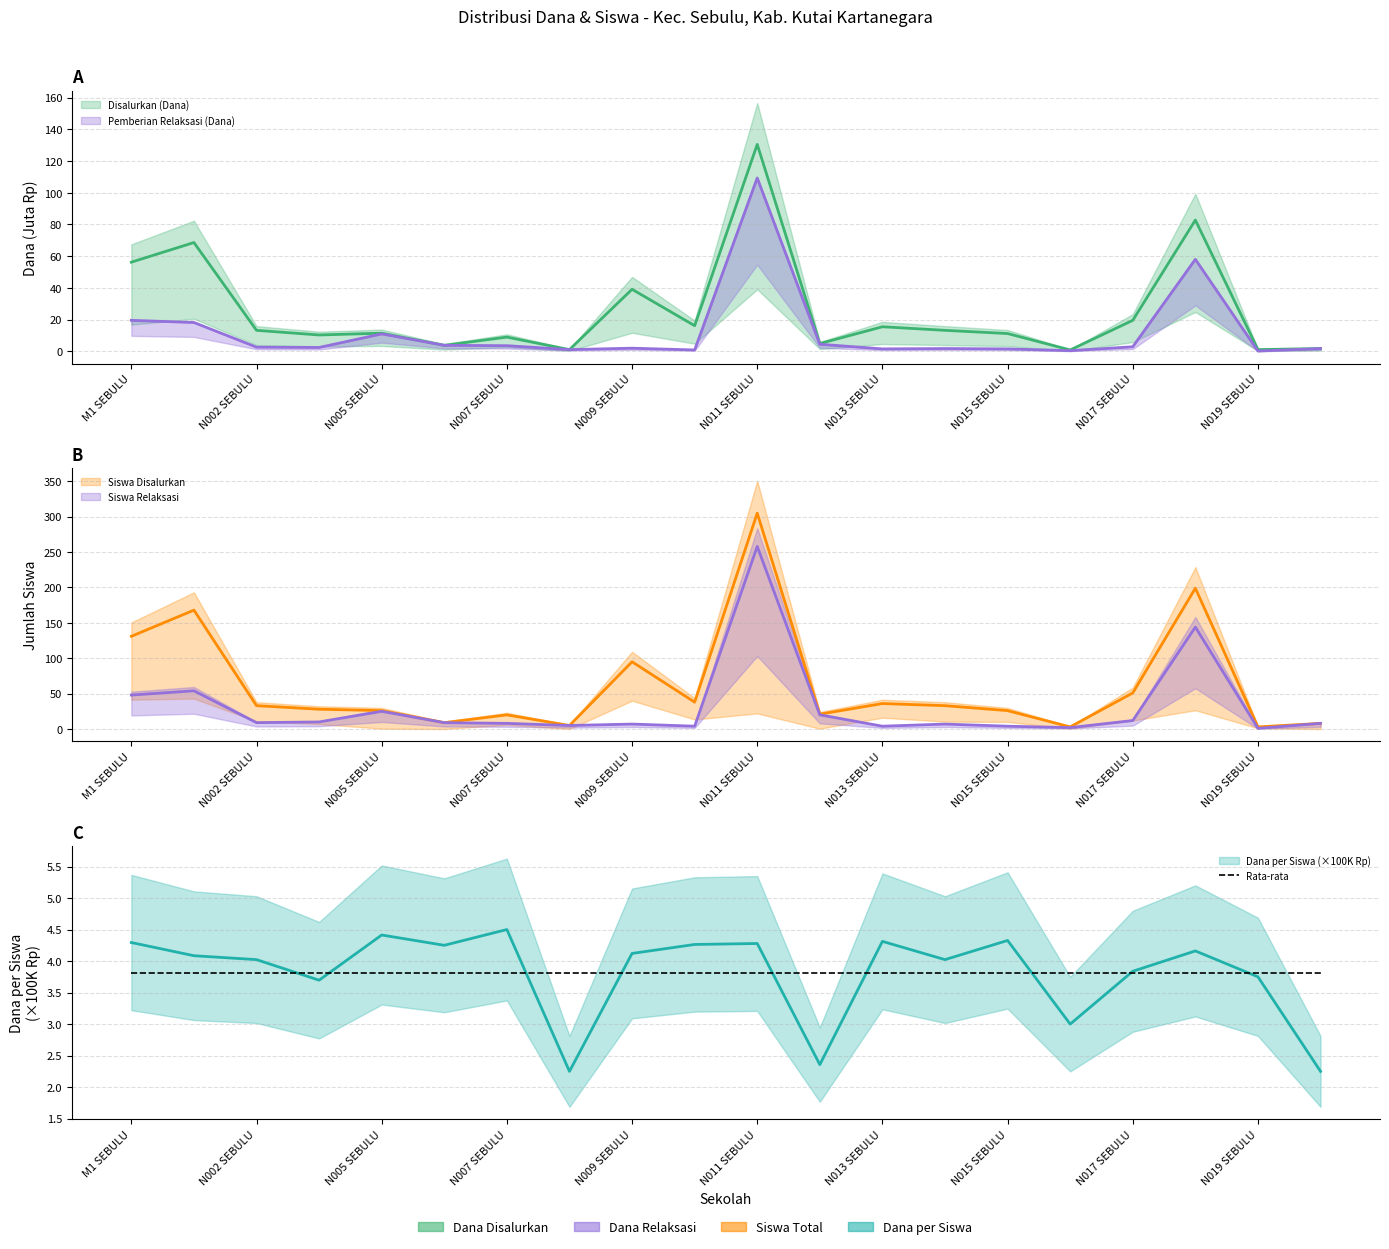

How many values in the Siswa Disalurkan series exceed 33?

8